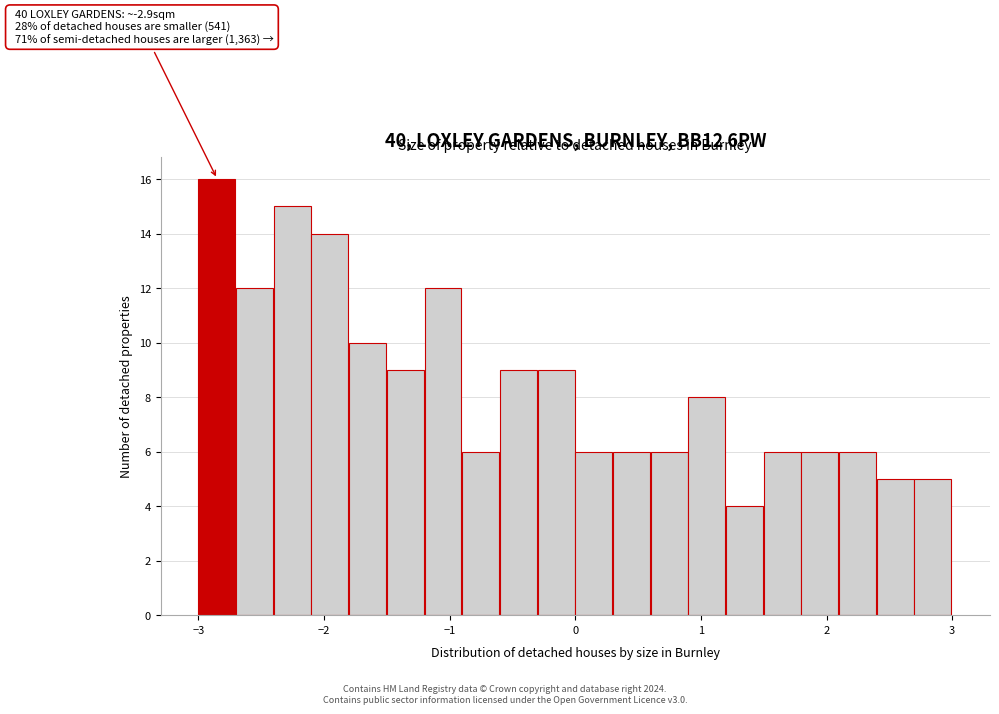

Read against the x-axis, roughly where is the centre of the tallest bar?

-2.9